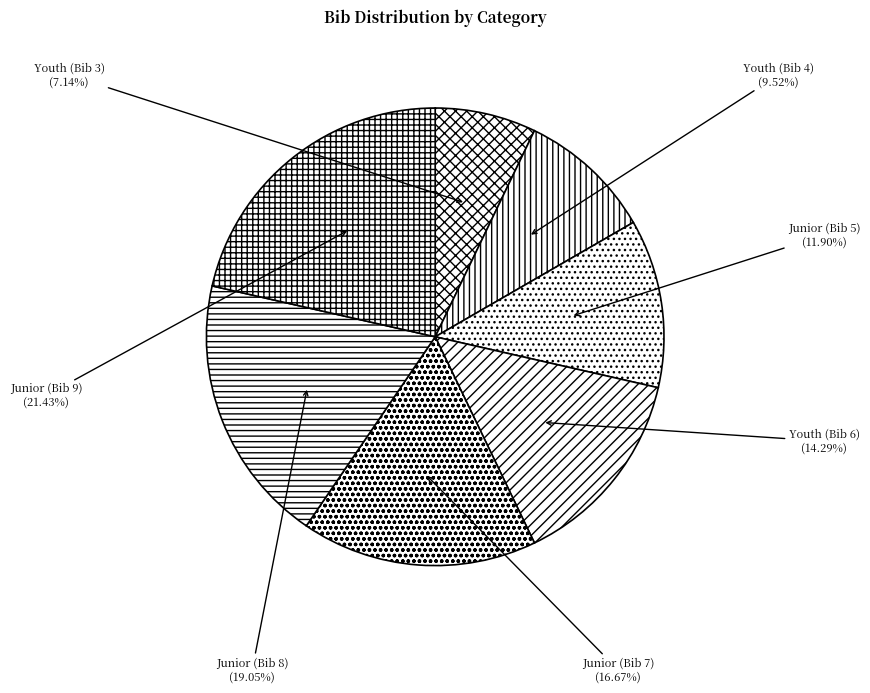

True or false: Junior (Bib 9) accounts for 21% of the total.

True